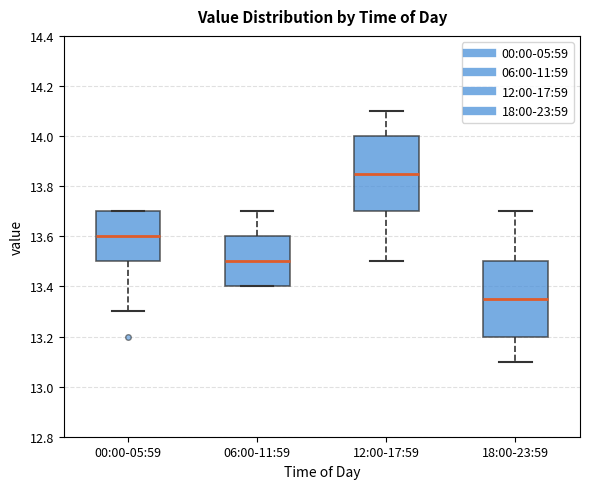

Which box has the lowest median line?

18:00-23:59